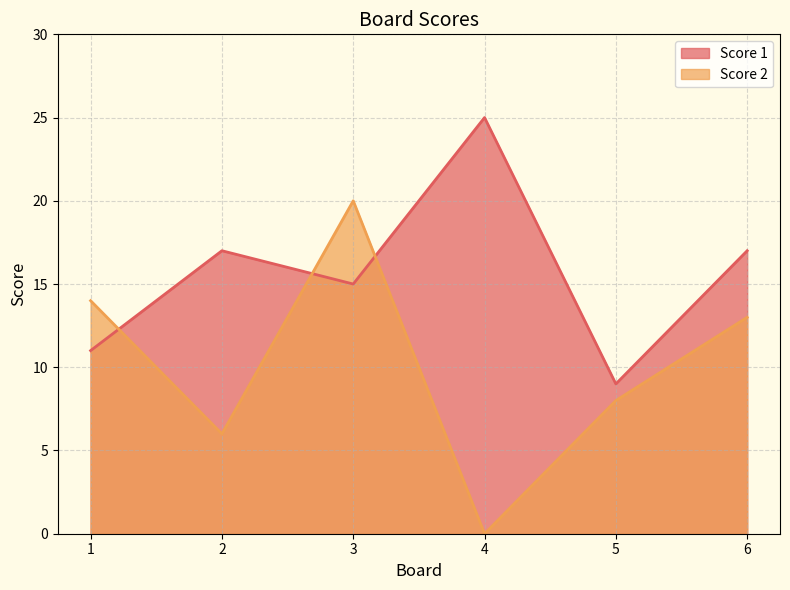

Reading right to left, what are all the values shown in this chart?

Score 1: 17	9	25	15	17	11
Score 2: 13	8	0	20	6	14